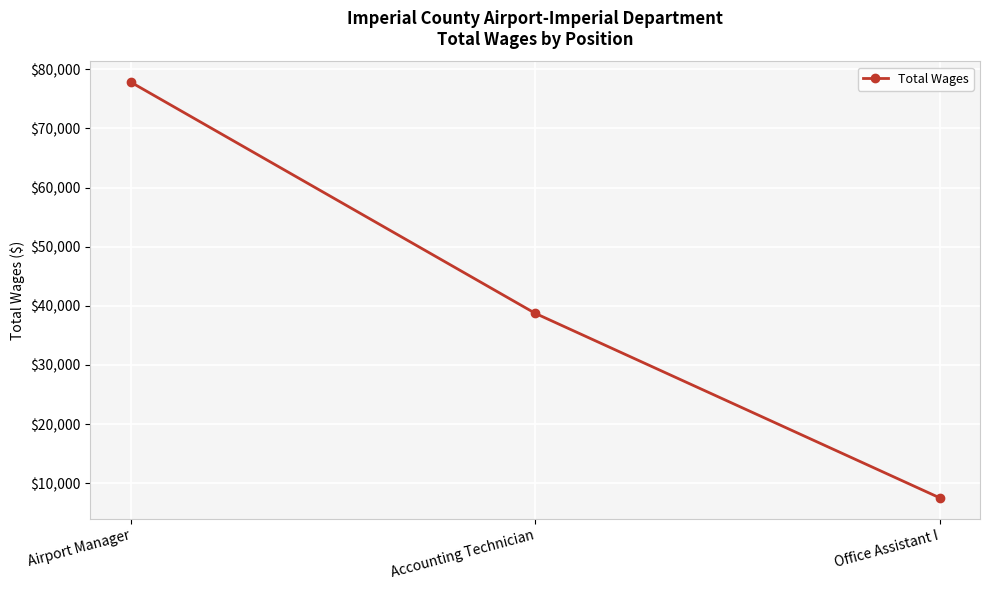

Reading left to right, extract all data points from this chart.

Airport Manager=77806	Accounting Technician=38723	Office Assistant I=7534